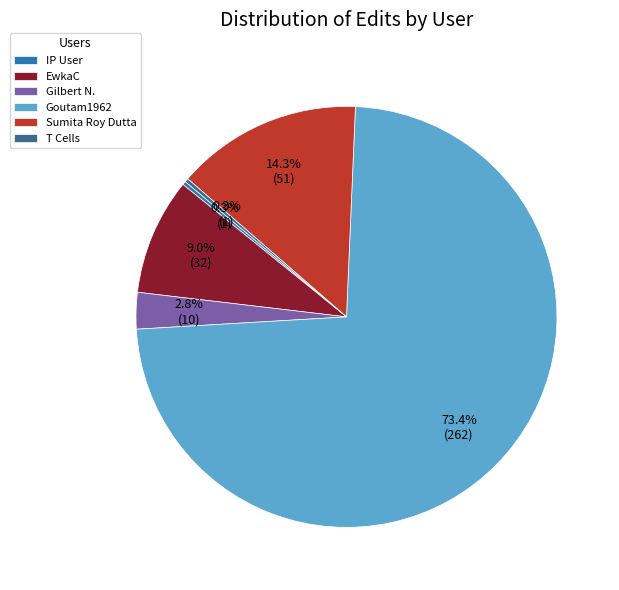

To the nearest percent, what is the difference between the EwkaC and T Cells slice percentages?

9%